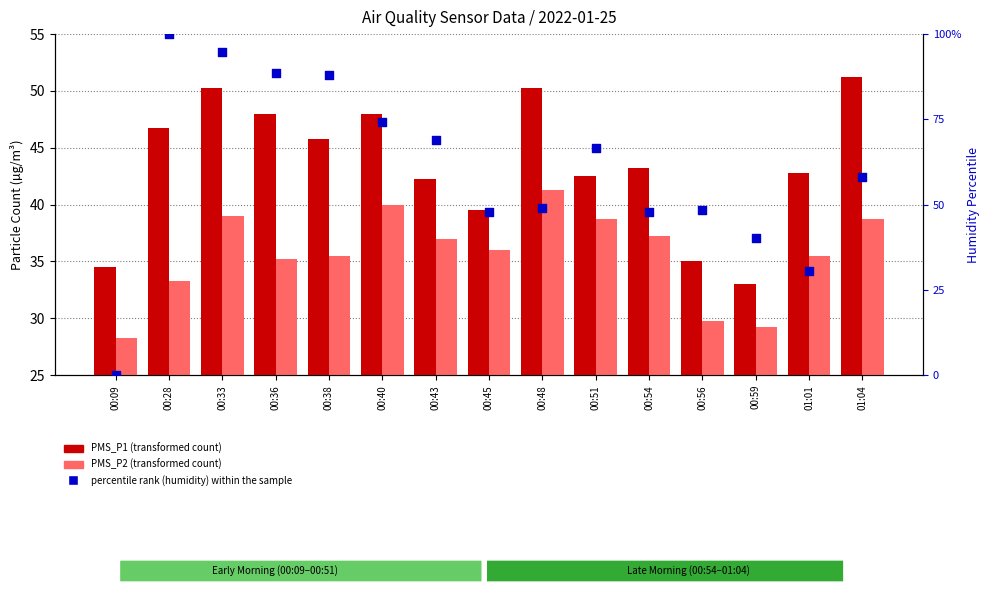

Which series has the largest Y range (max minus min)?

percentile rank within the sample